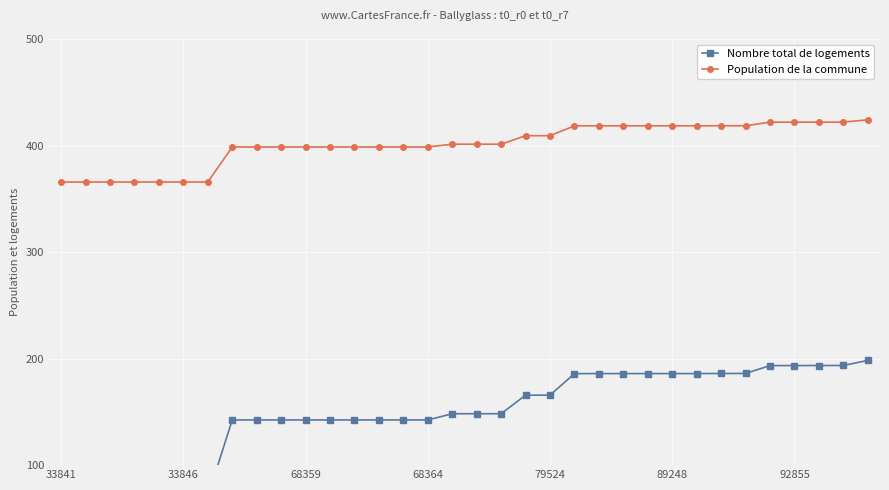

Read the Nombre total de logements value at 21.

185.9